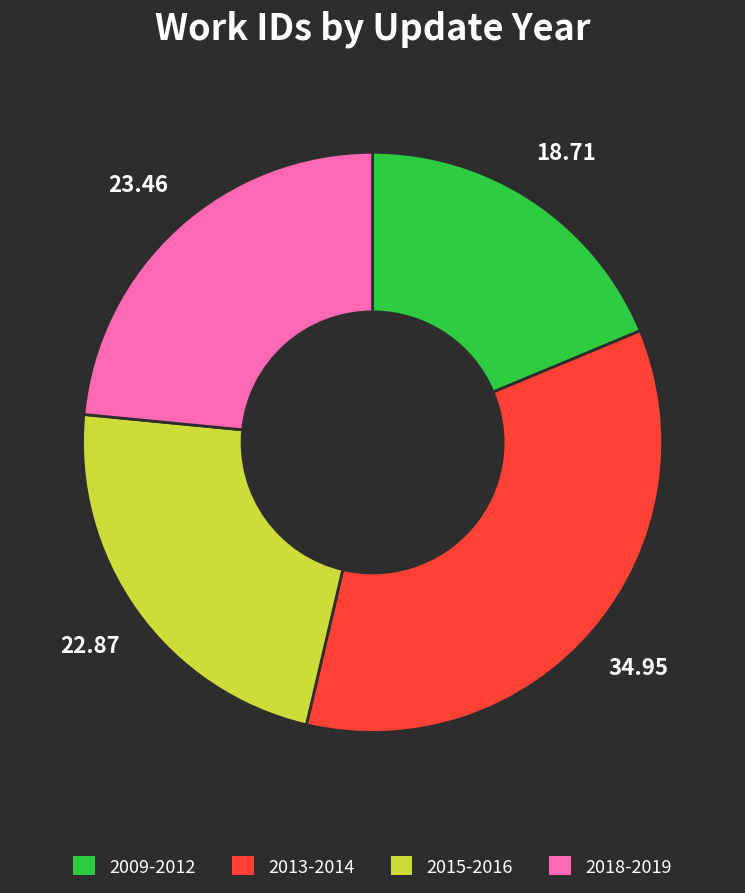

Is there a majority slice in this chart?

No